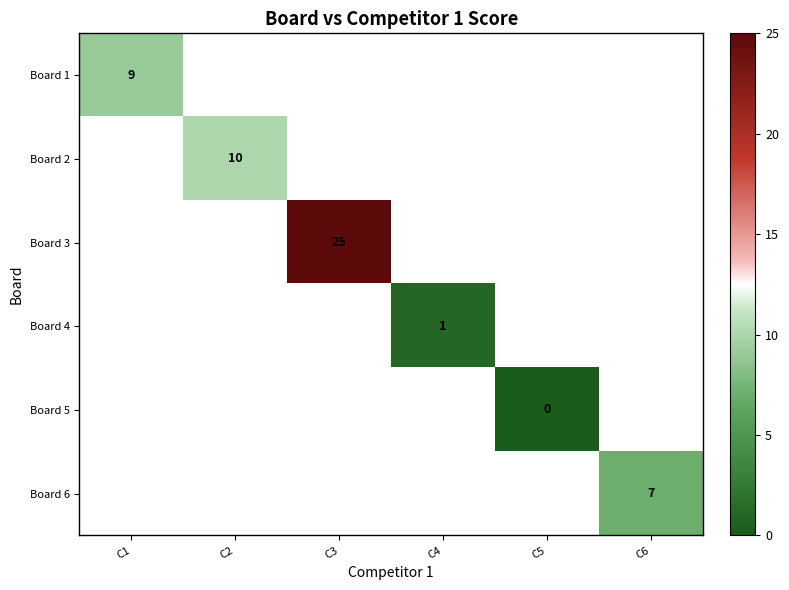

Count the number of data series in this chart.

6